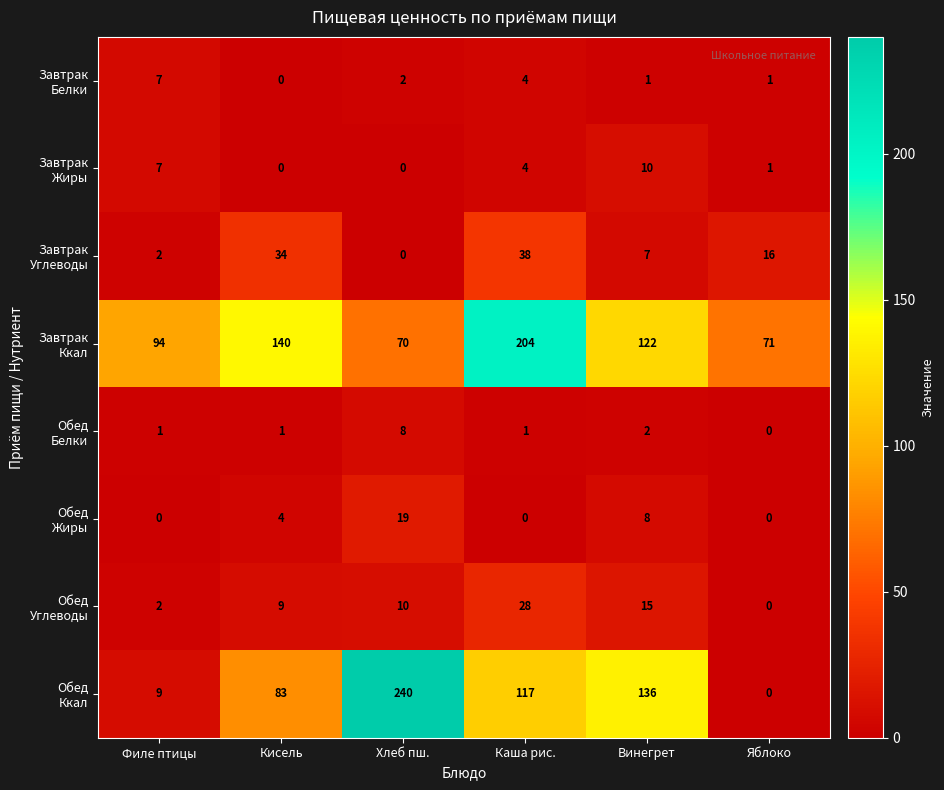

At how many categories does at least one series exceed 99?

4